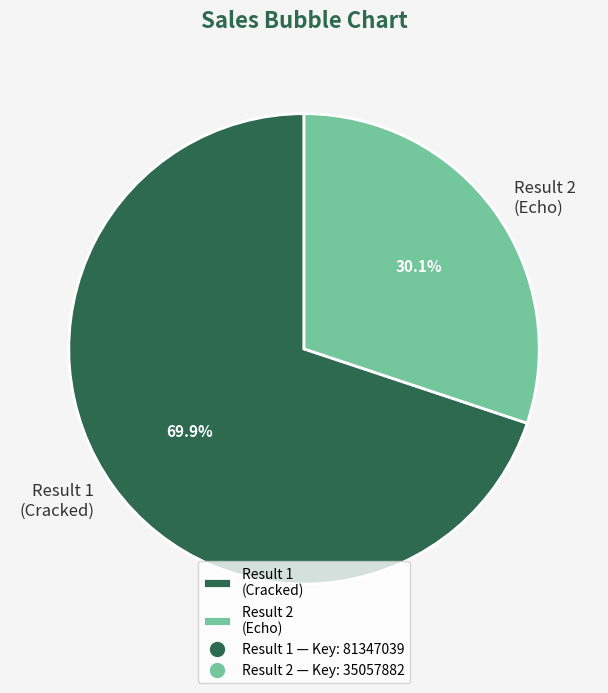

Which category has the smallest portion of the pie?

Result 2 (Echo)